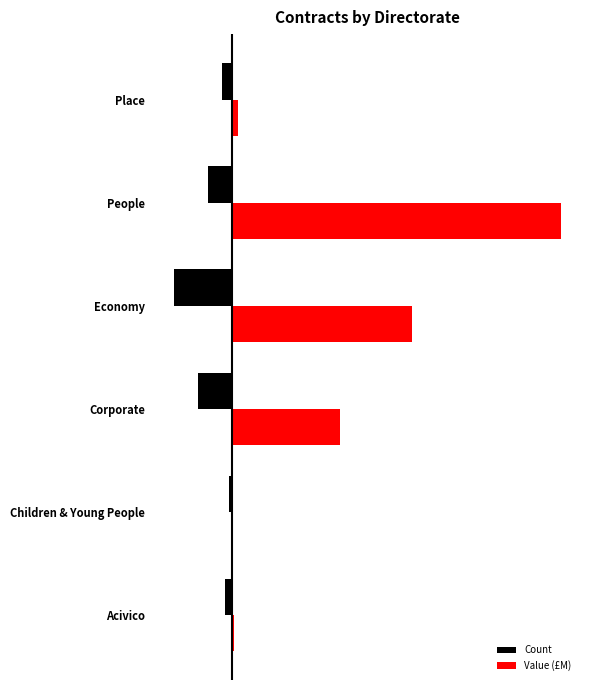

What is the value of the Count bar at the 1st from the left?

-2.0